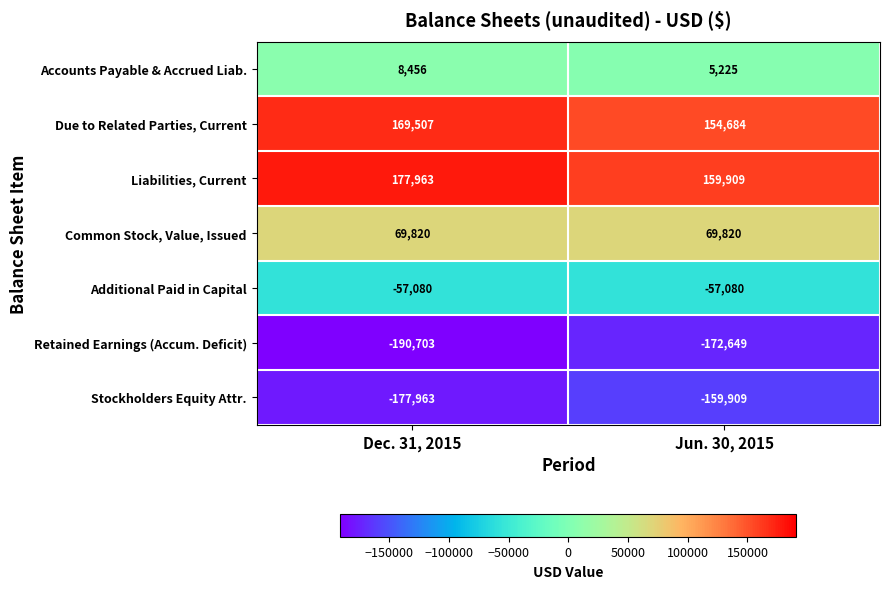

Reading right to left, list all the values displayed in this chart.

Accounts Payable & Accrued Liab.: Jun. 30, 2015=5225	Dec. 31, 2015=8456
Due to Related Parties, Current: Jun. 30, 2015=154684	Dec. 31, 2015=169507
Liabilities, Current: Jun. 30, 2015=159909	Dec. 31, 2015=177963
Common Stock, Value, Issued: Jun. 30, 2015=69820	Dec. 31, 2015=69820
Additional Paid in Capital: Jun. 30, 2015=-57080	Dec. 31, 2015=-57080
Retained Earnings (Accum. Deficit): Jun. 30, 2015=-172649	Dec. 31, 2015=-190703
Stockholders Equity Attr.: Jun. 30, 2015=-159909	Dec. 31, 2015=-177963